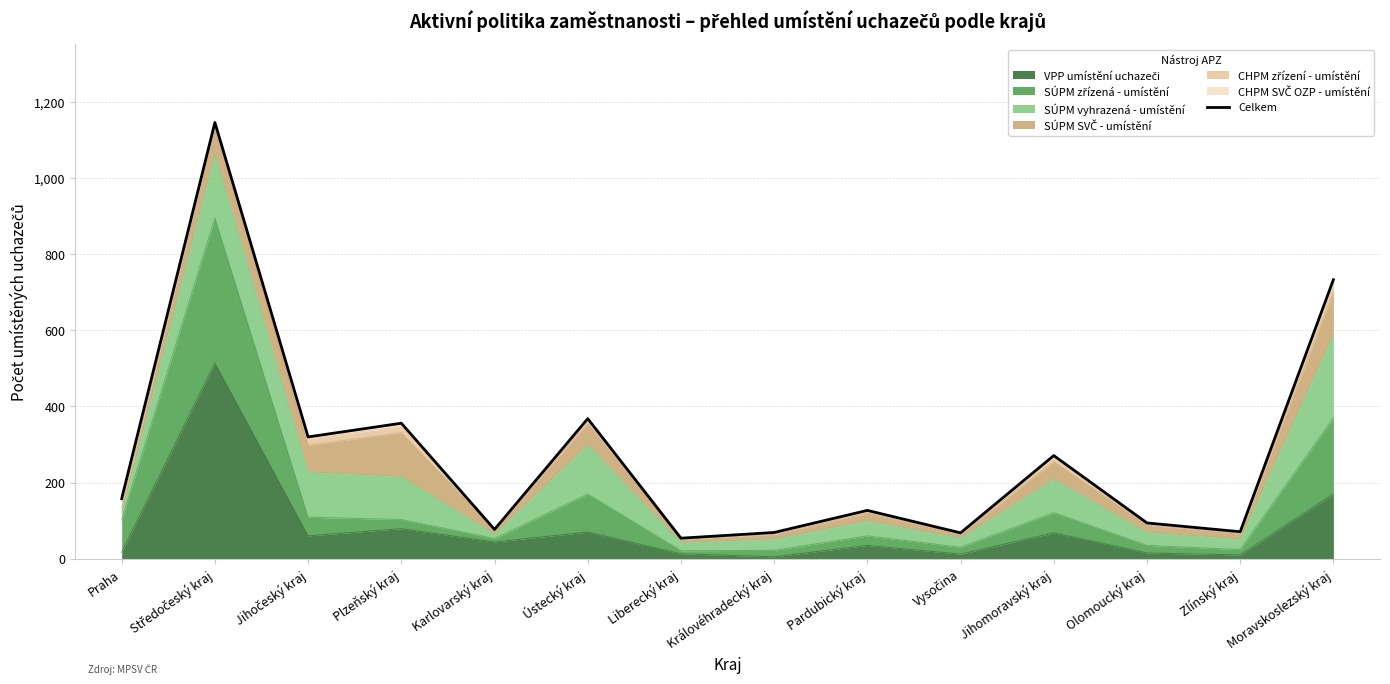

How many interior local peaks (higher than both neighbors) does the data have?

5